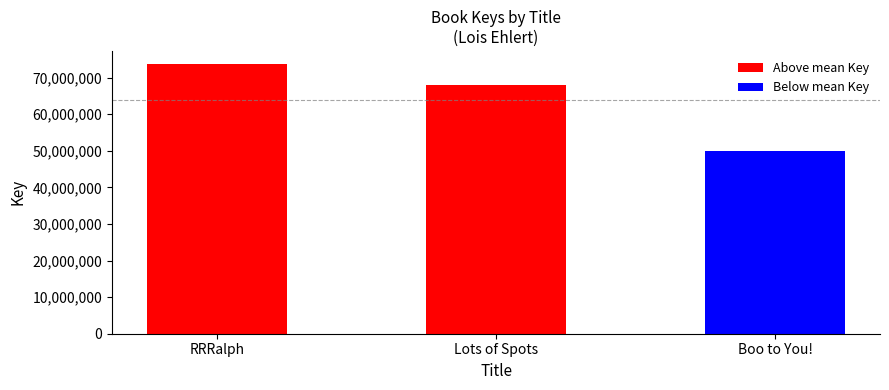

Which category has the highest value across all series?

RRRalph